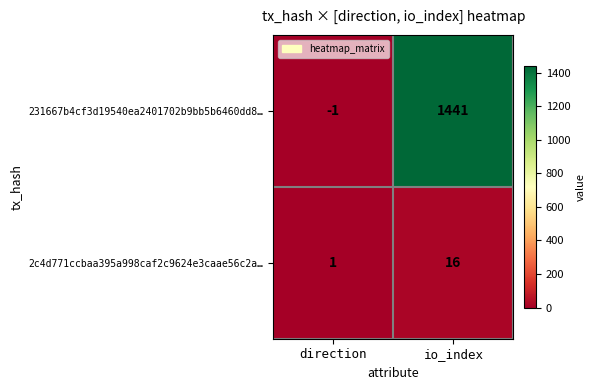

What is the difference between the maximum and minimum values in the 231667b4cf3d19540ea2401702b9bb5b6460dd8… series?

1442